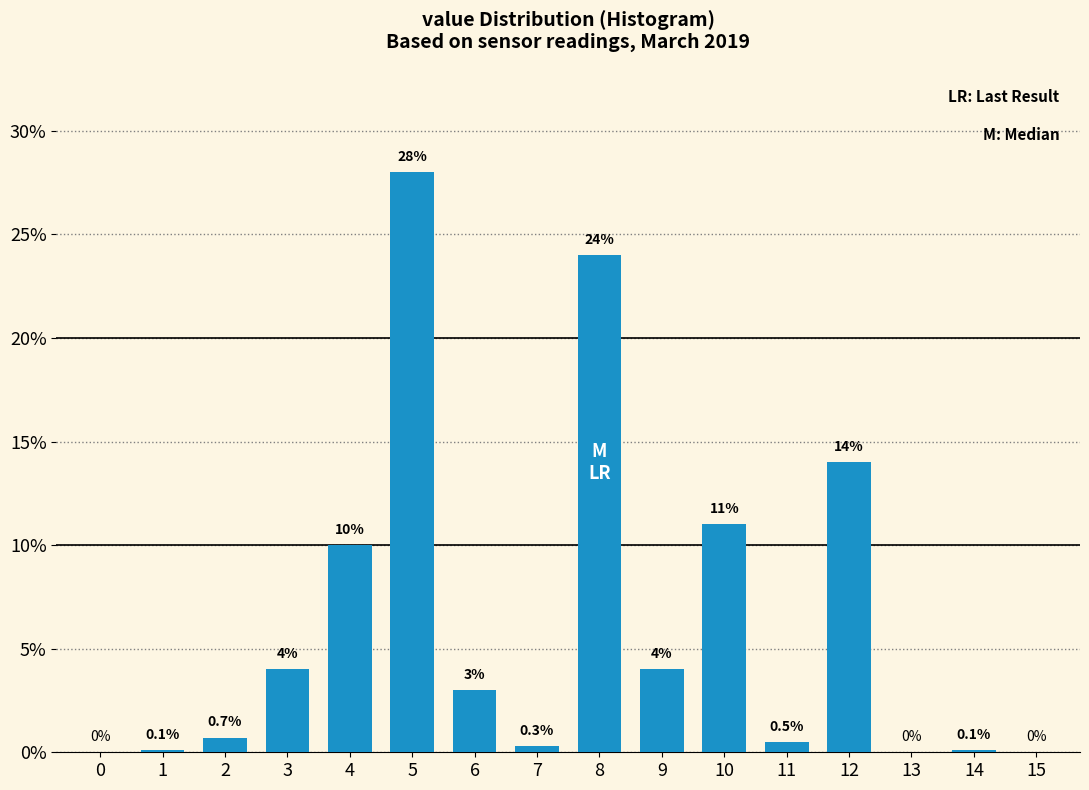

Reading left to right, extract all data points from this chart.

0=0.0	1=0.1	2=0.7	3=4.0	4=10.0	5=28.0	6=3.0	7=0.3	8=24.0	9=4.0	10=11.0	11=0.5	12=14.0	13=0.0	14=0.1	15=0.0